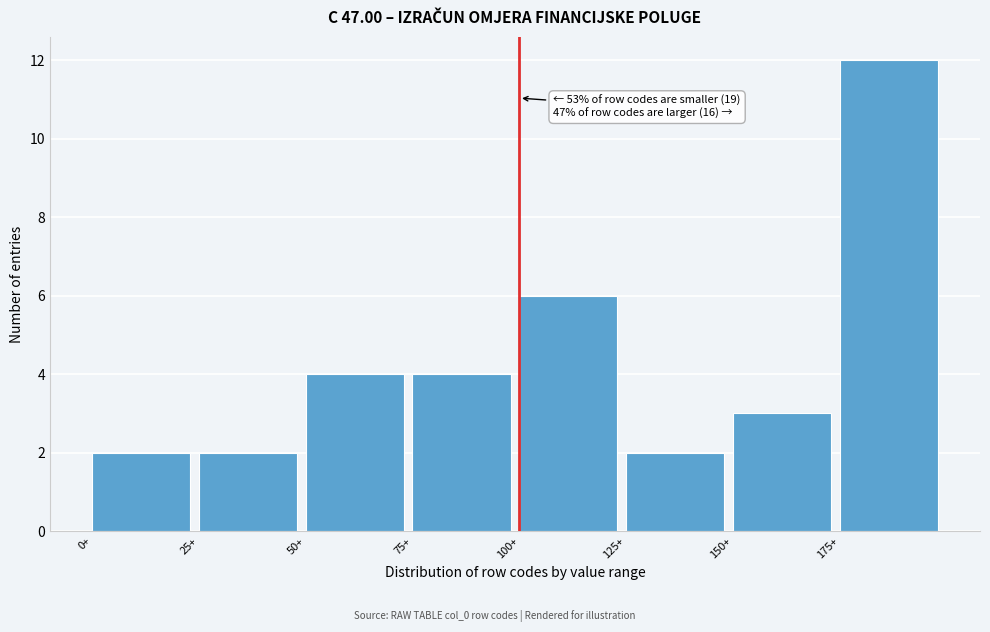

Over which range of the x-axis is the bar tallest?

175 to 200